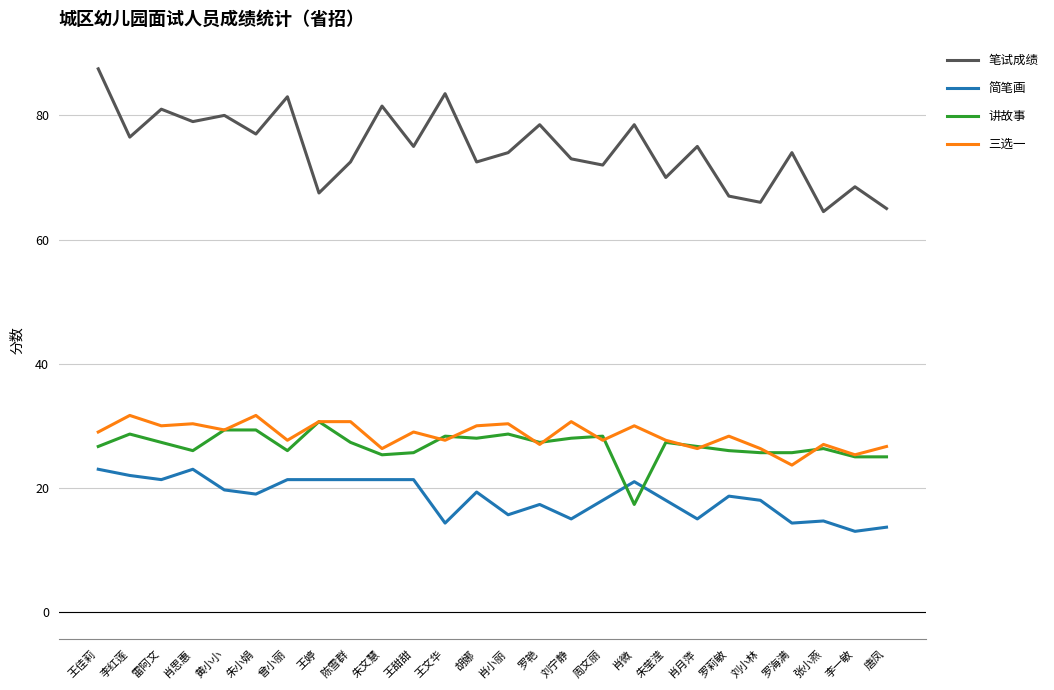

The value of 讲故事 at 朱小娟 is 39.1. True or false?

False